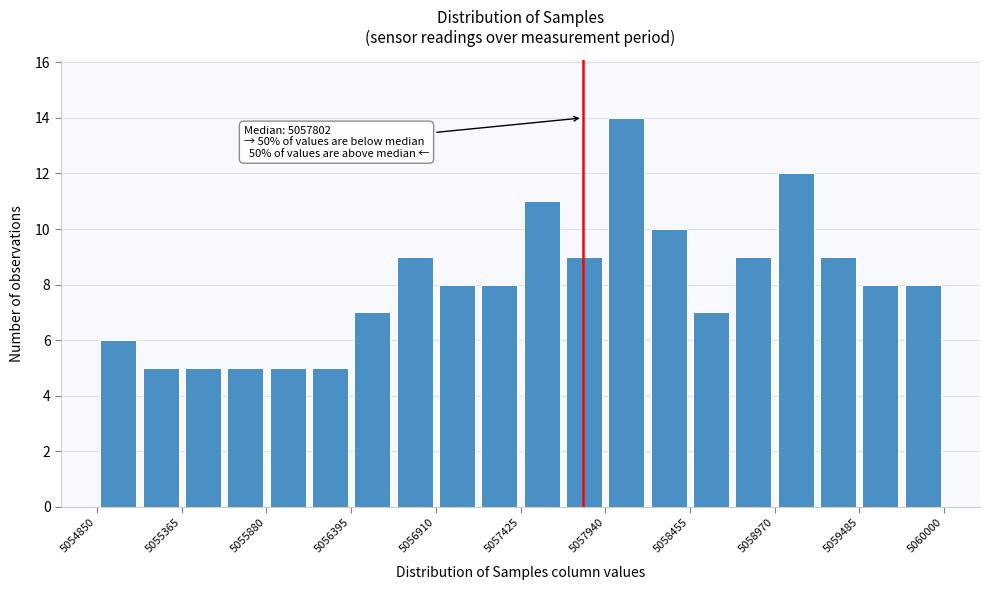

Around what value on the x-axis is the tallest bar? Give the approximate position of its centre, as read against the axis.

5058100